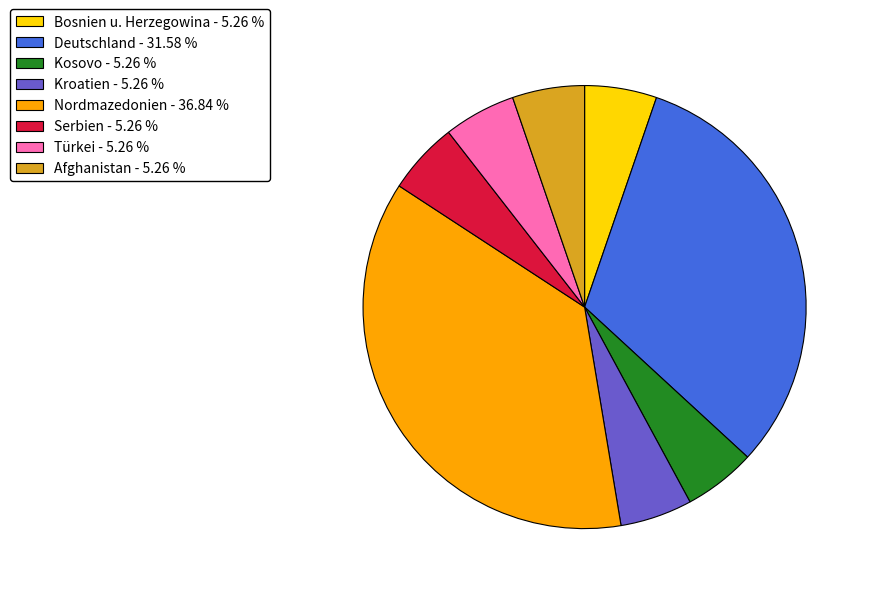

Combined, do Afghanistan and Nordmazedonien account for over 50%?

No